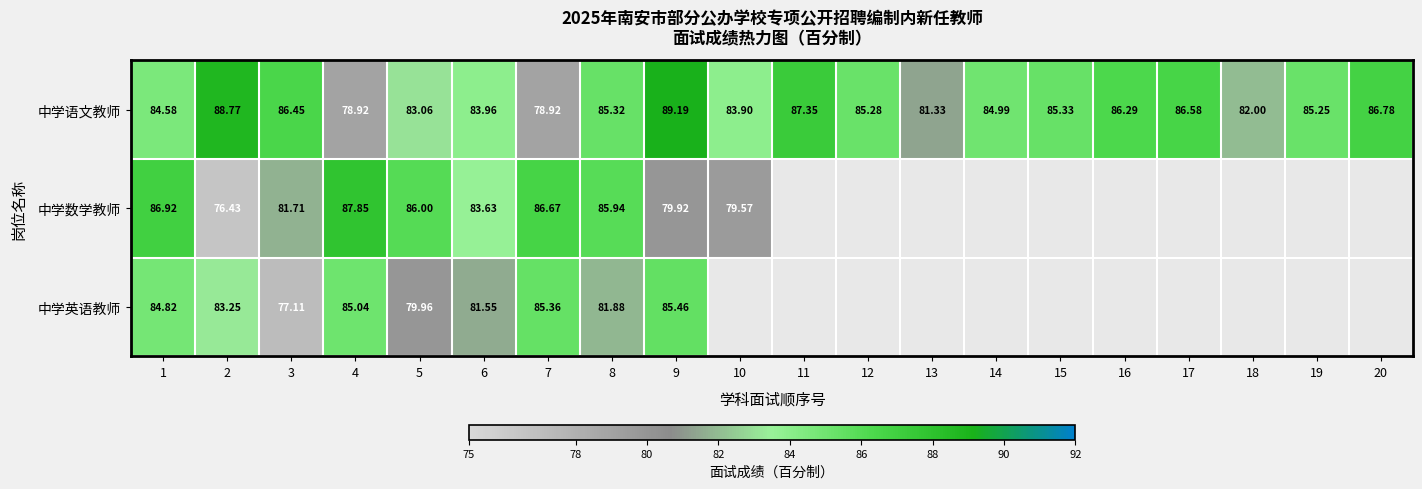

Is the value of 中学英语教师 at 6 greater than the value of 中学语文教师 at 16?

No